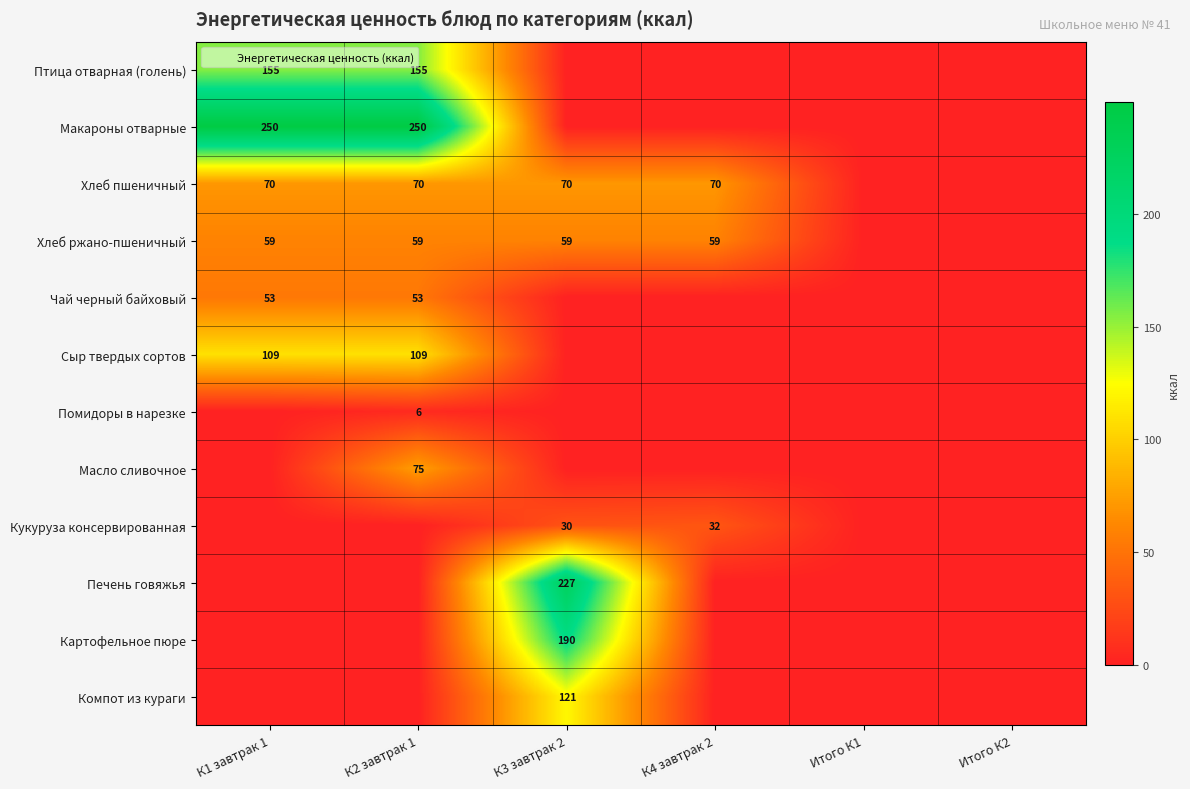

What is the maximum value for Сыр твердых сортов?

109.1